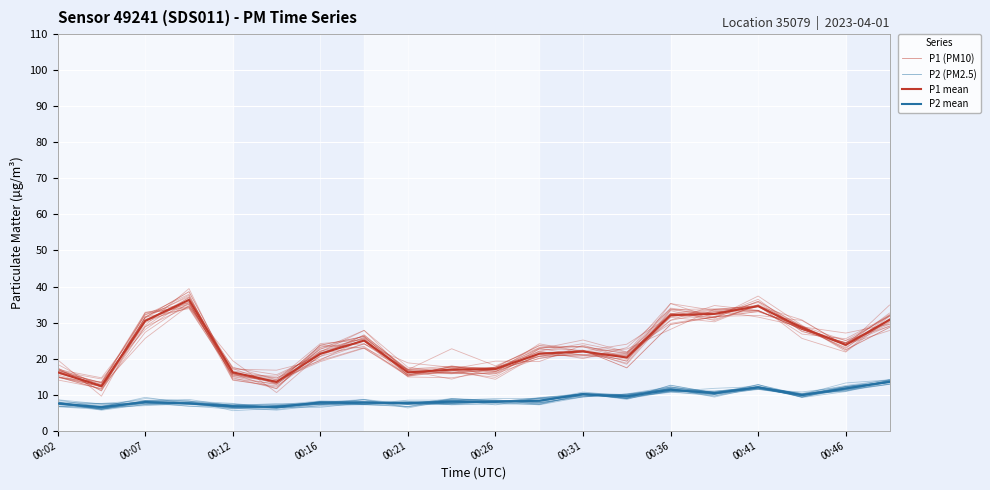

At 00:46, list the series in order from largest to smallest.

P1 (PM10), P1 mean, P2 (PM2.5), P2 mean